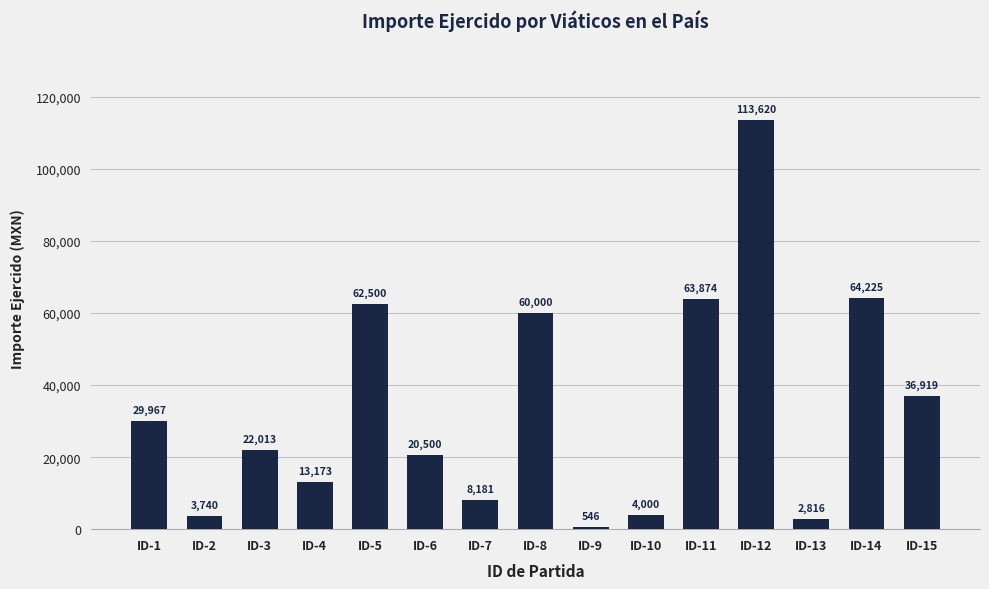

Are the bars grouped side by side (vs. stacked)?

No